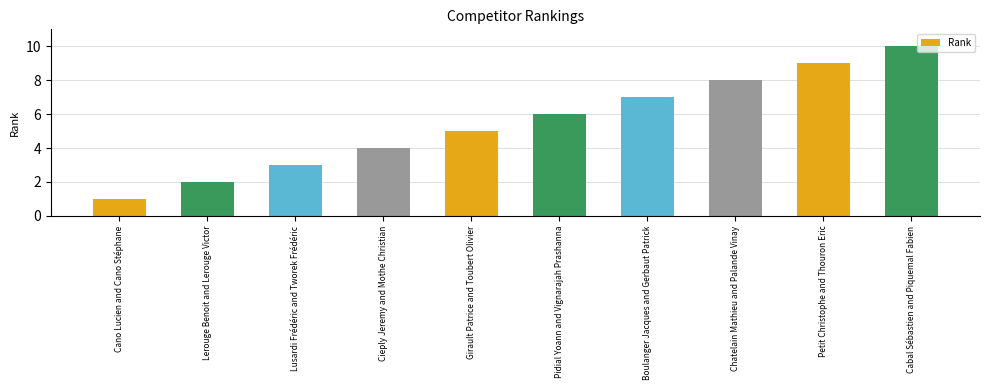

What is the value of the 2nd bar from the left?

2